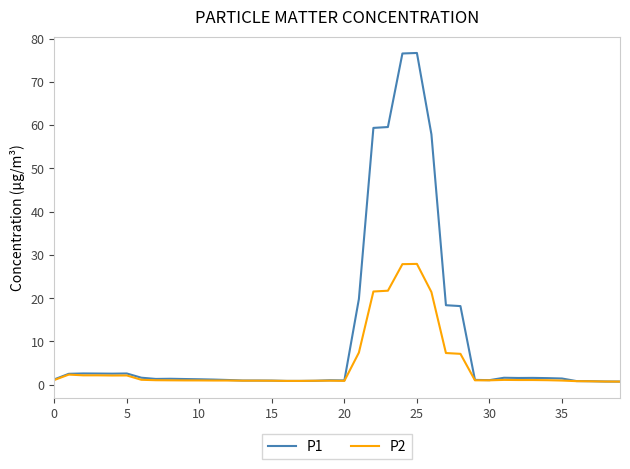

List the series in order of their overall mean, highest first.

P1, P2